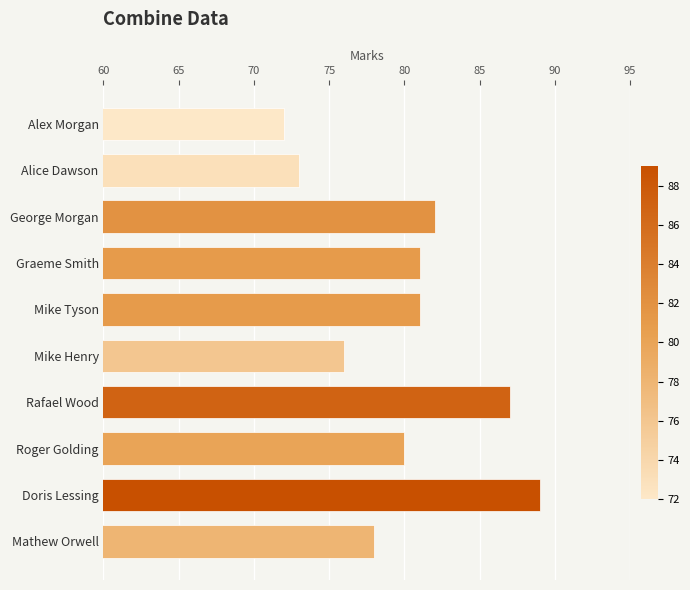

How many bars are there in total?

10